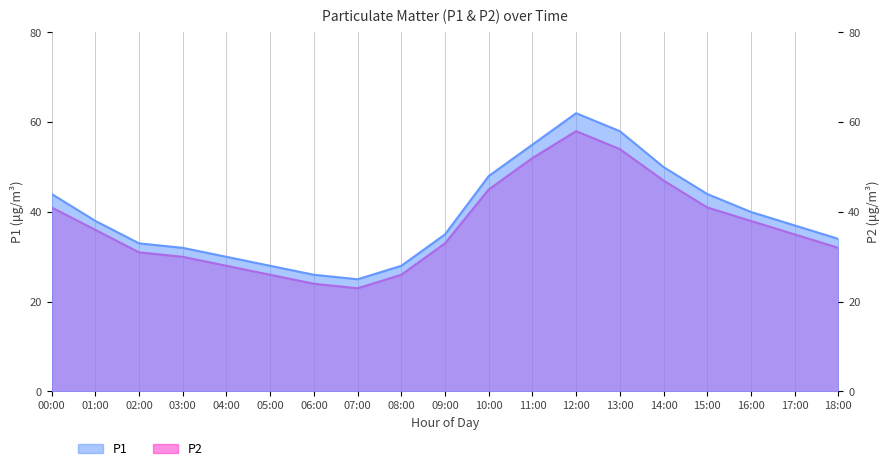

Rank the series at 07:00 from highest to lowest value.

P1, P2